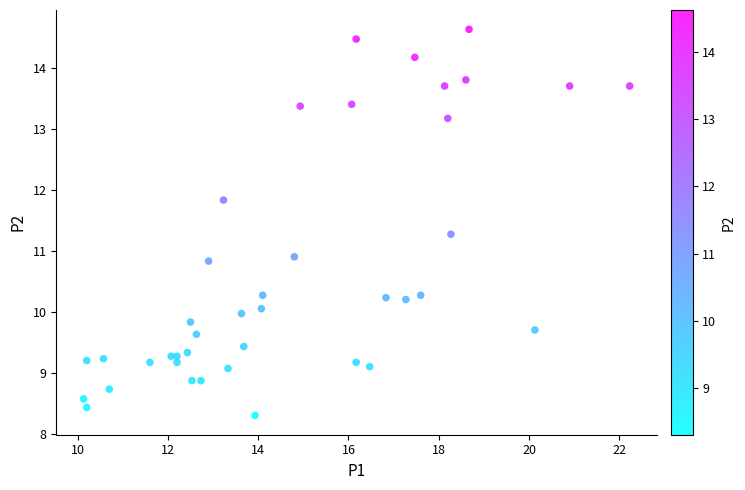

What Y value in the scatter plot is closest to 11?

10.9